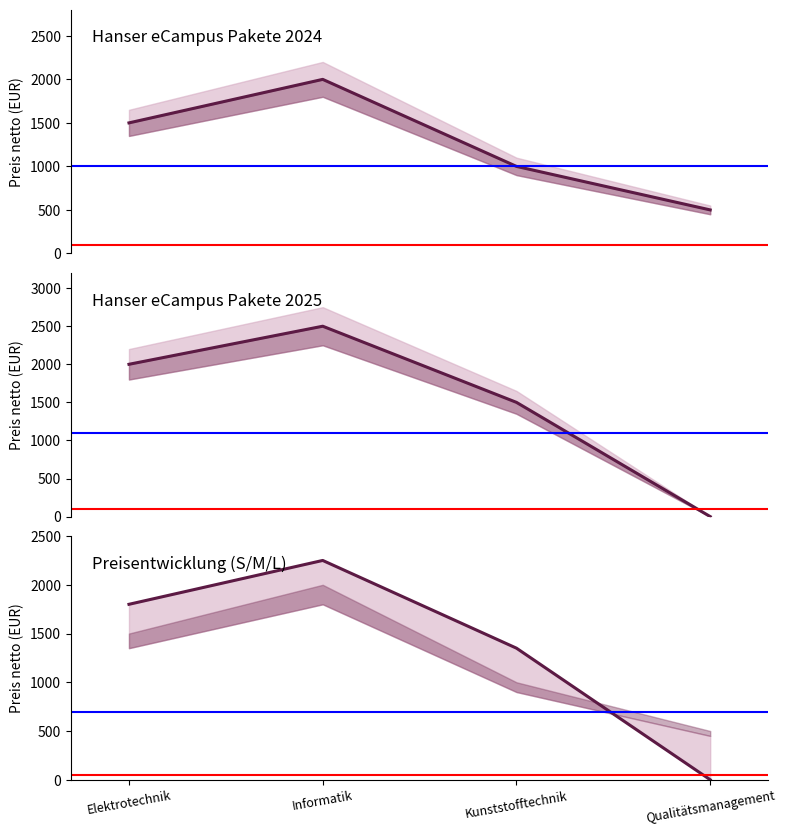

What are all the series names shown in the legend?

Preis M netto 2024, Preis M netto 2025, Preis L netto 2025